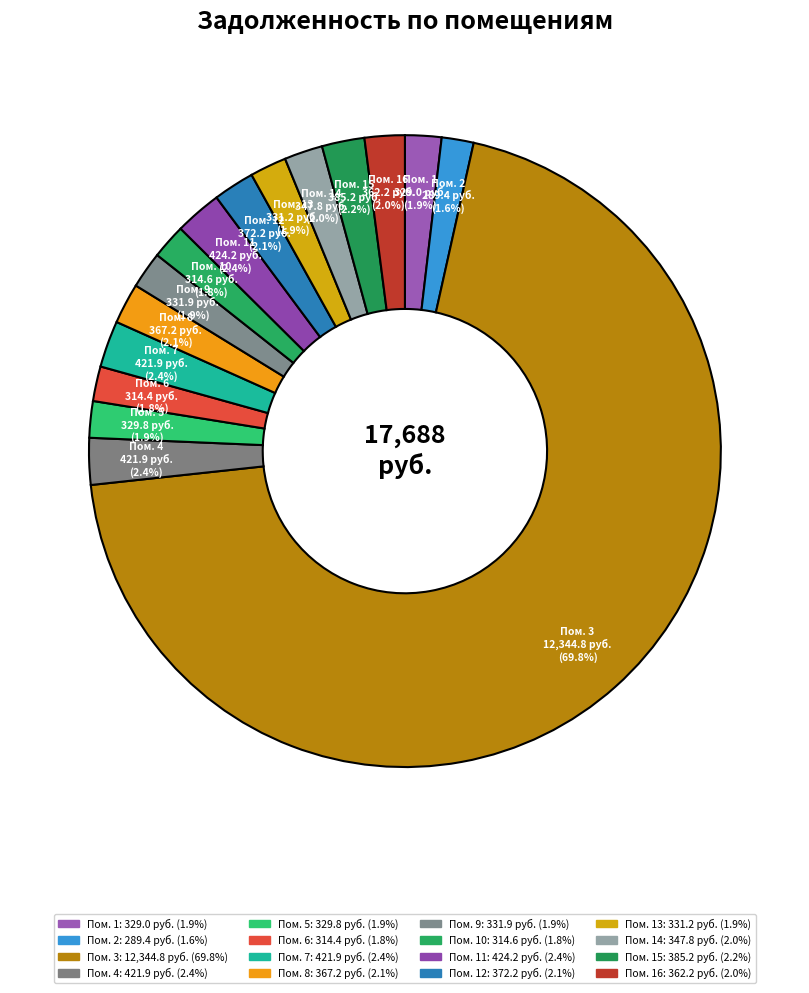

To the nearest percent, what is the average slice percentage?

6%